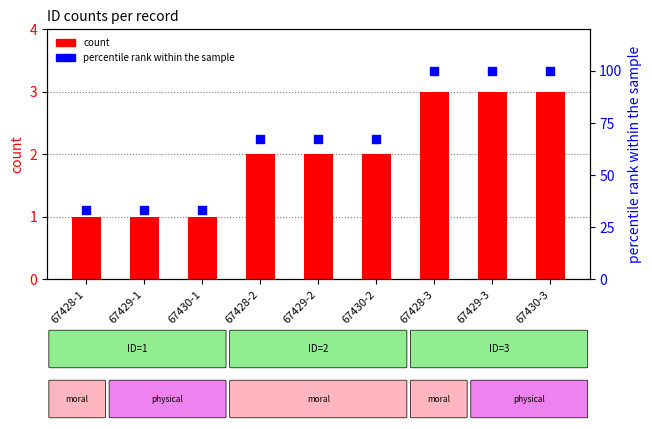

Which series contains the lowest Y value?

count